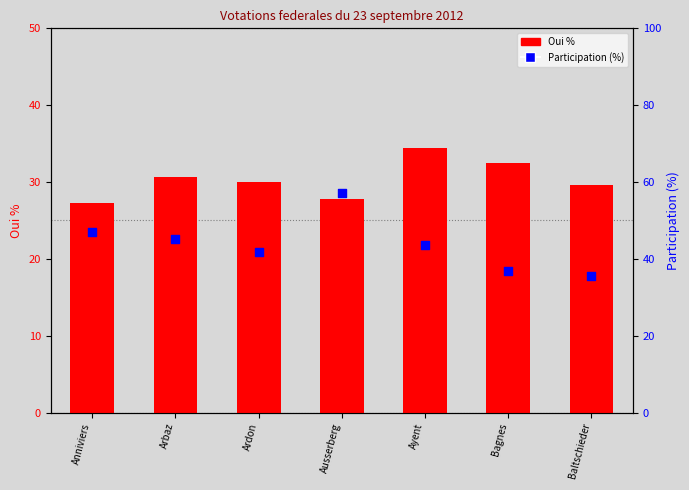

Which series has the largest Y range (max minus min)?

Participation (%)